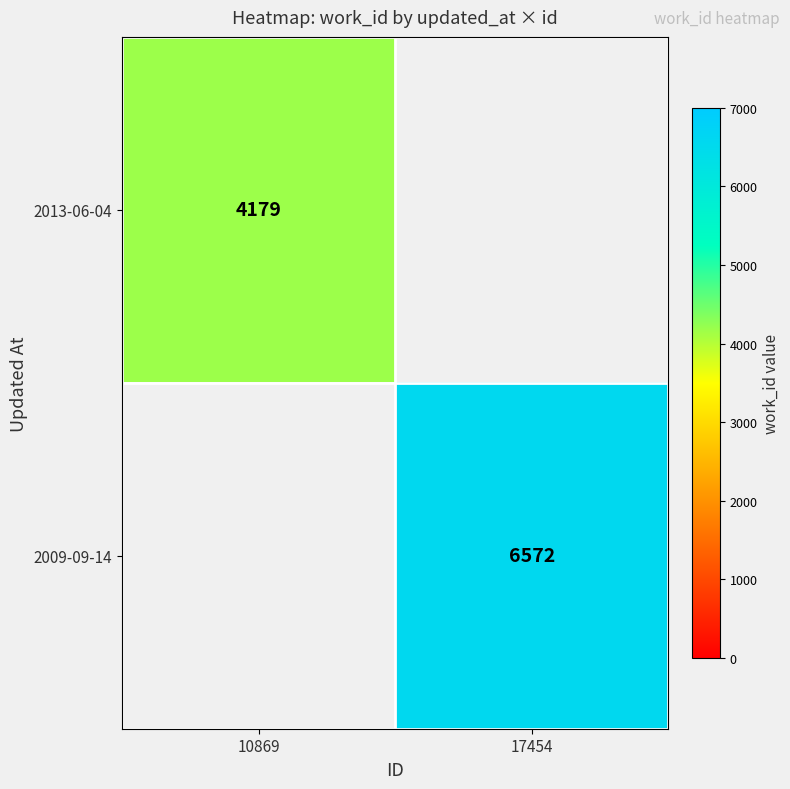

At how many categories does at least one series exceed 5223?

1